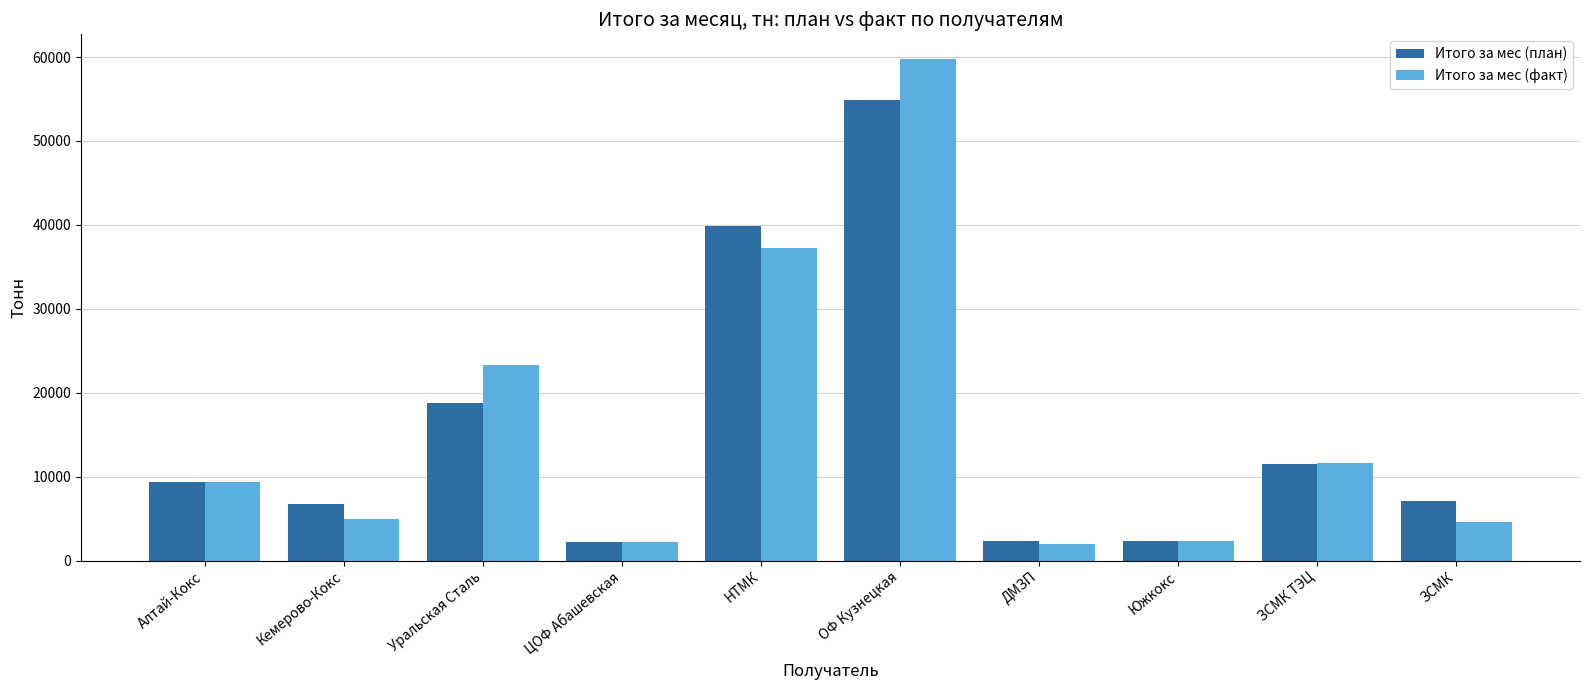

Is it true that Итого за мес (факт) equals 1940.2 at ДМЗП?

True